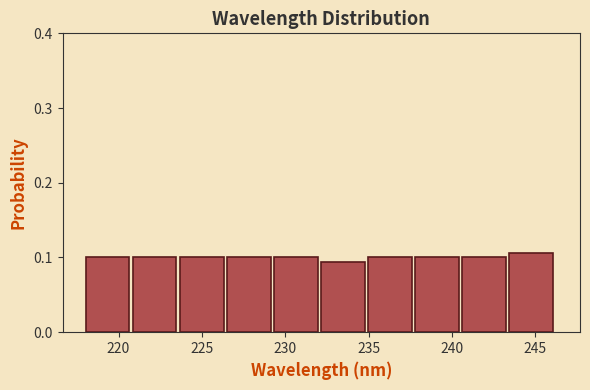

Reading left to right, transcribe this chart: for each bar, give the range it covers on the x-axis and its height. Neither the bar edges nor the heights are printed on the chart, so give them approximately, as read against the axes.

218.0 to 221.0: 0.10
221.0 to 223.5: 0.10
223.5 to 226.5: 0.10
226.5 to 229.5: 0.10
229.5 to 232.0: 0.10
232.0 to 235.0: 0.09
235.0 to 238.0: 0.10
238.0 to 240.5: 0.10
240.5 to 243.5: 0.10
243.5 to 246.5: 0.11